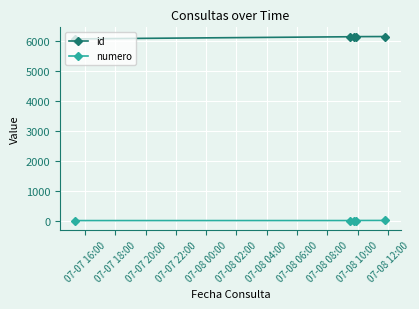

List the series in order of their overall mean, lowest first.

numero, id